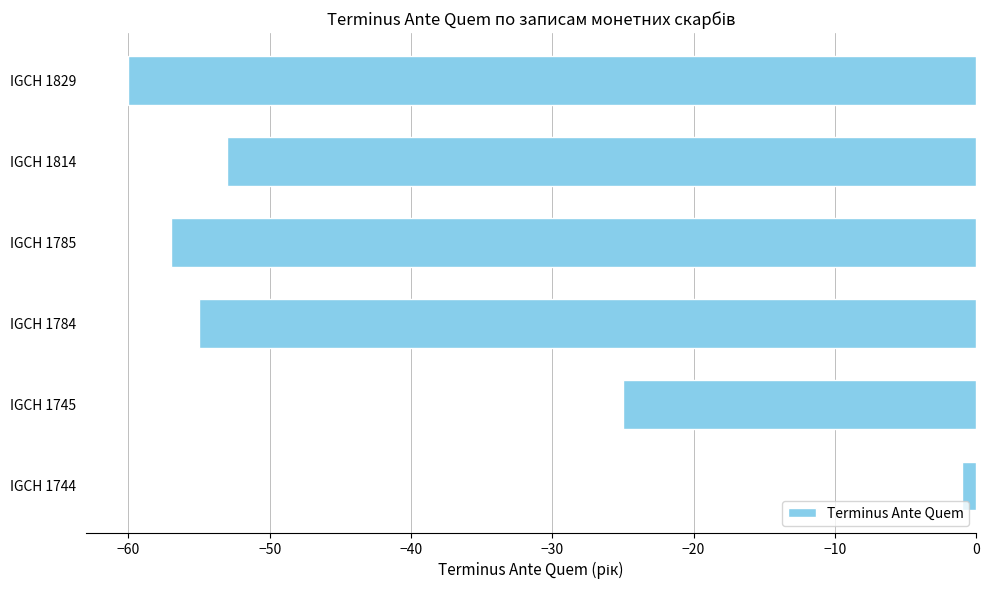

What is the average value?

-42